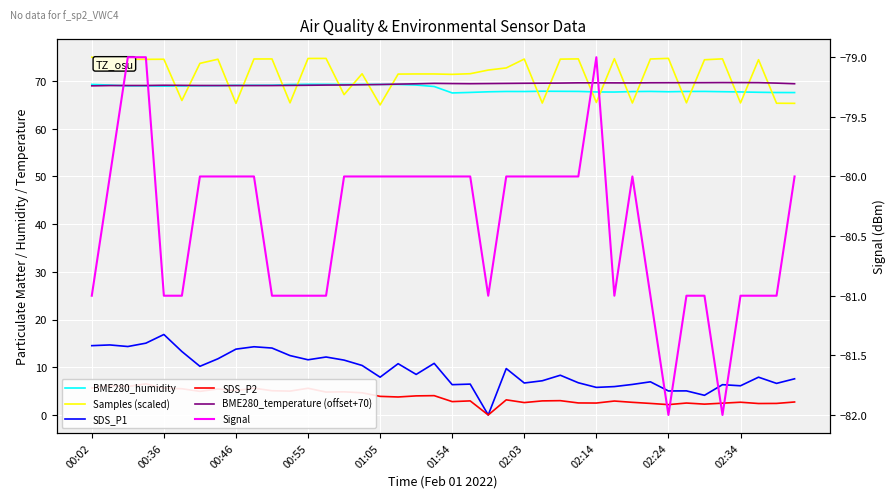

What is the sum of all SDS_P1 values?

374.3